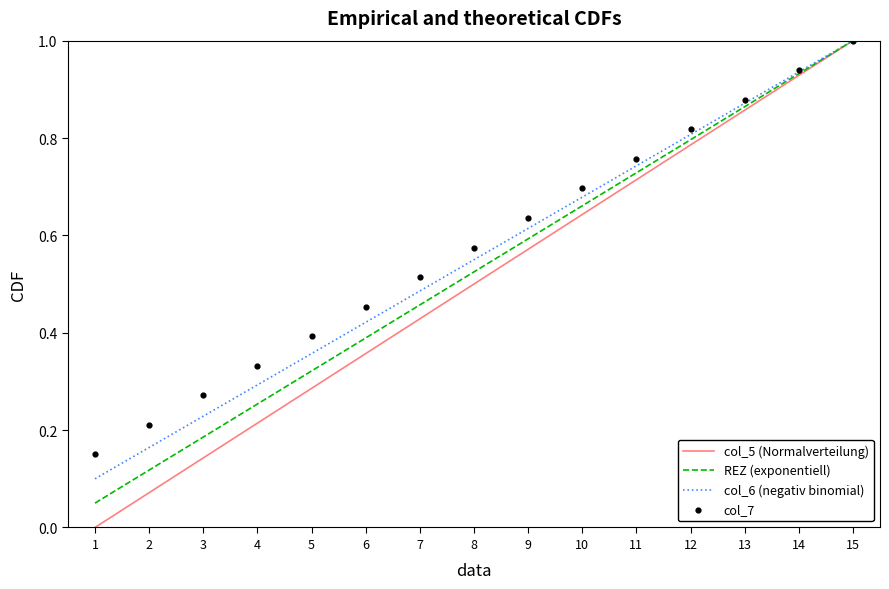

What are all the series names shown in the legend?

col_5 (Normalverteilung), REZ (exponentiell), col_6 (negativ binomial), col_7